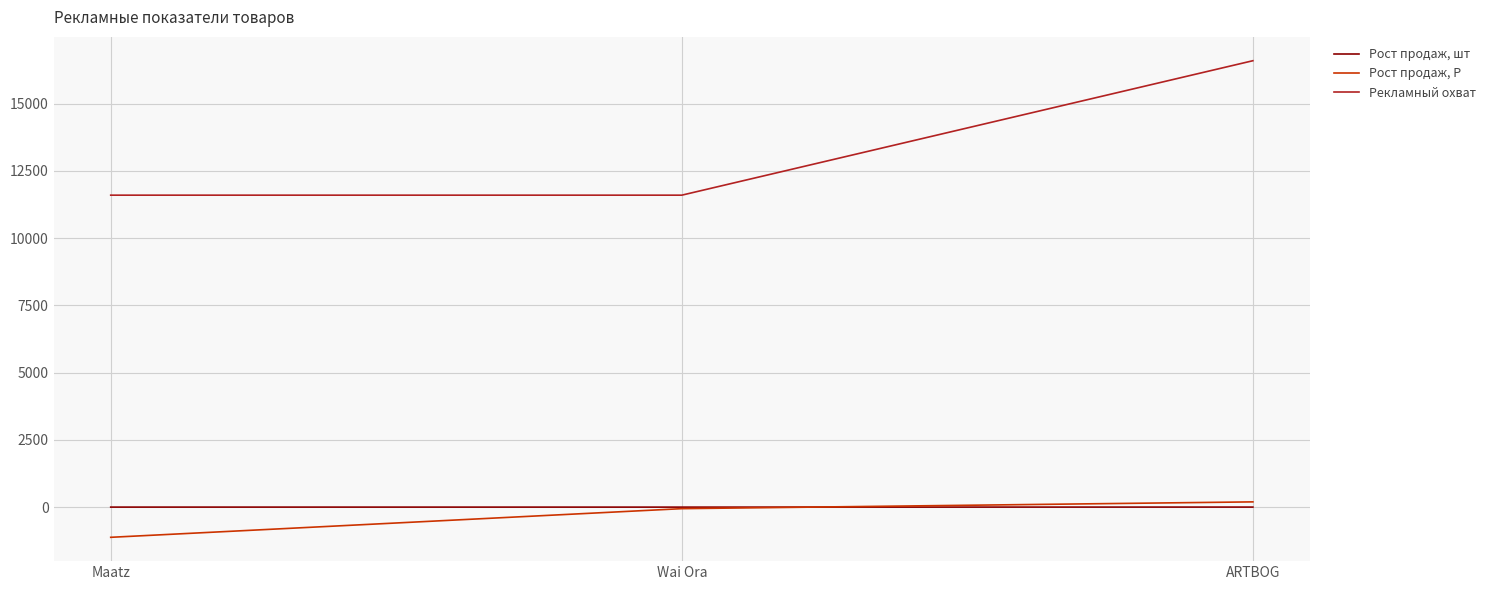

At which label is Рост продаж, Р closest to -464?

Wai Ora